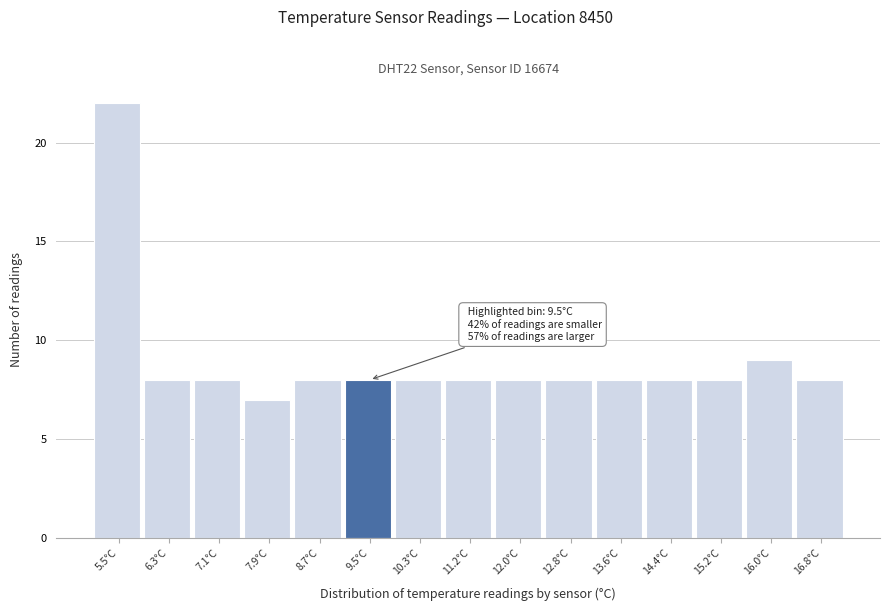

Over which range of the x-axis is the bar tallest?

5.1 to 5.9